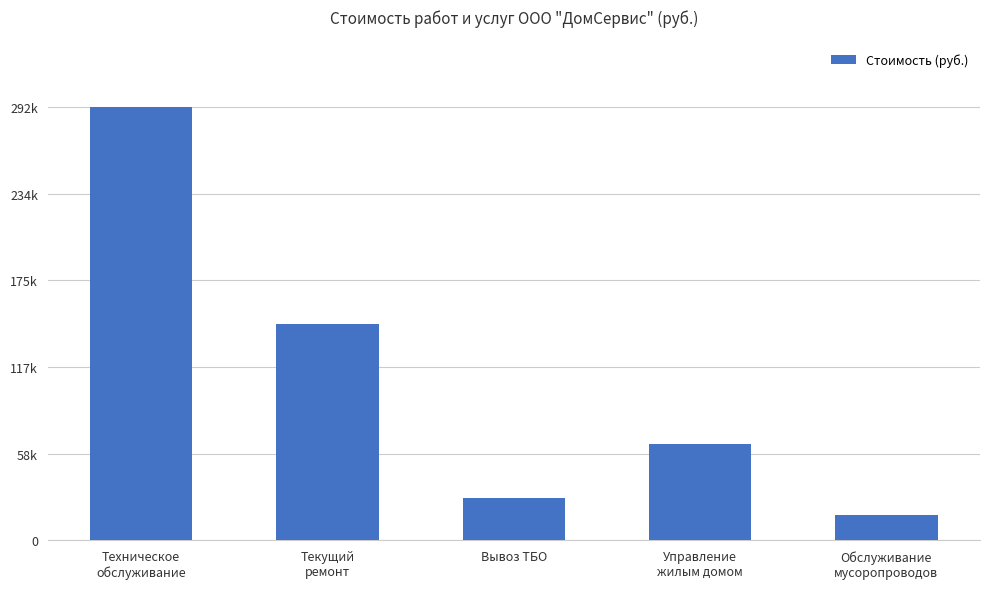

What is the label of the 2nd bar from the right?

Управление
жилым домом